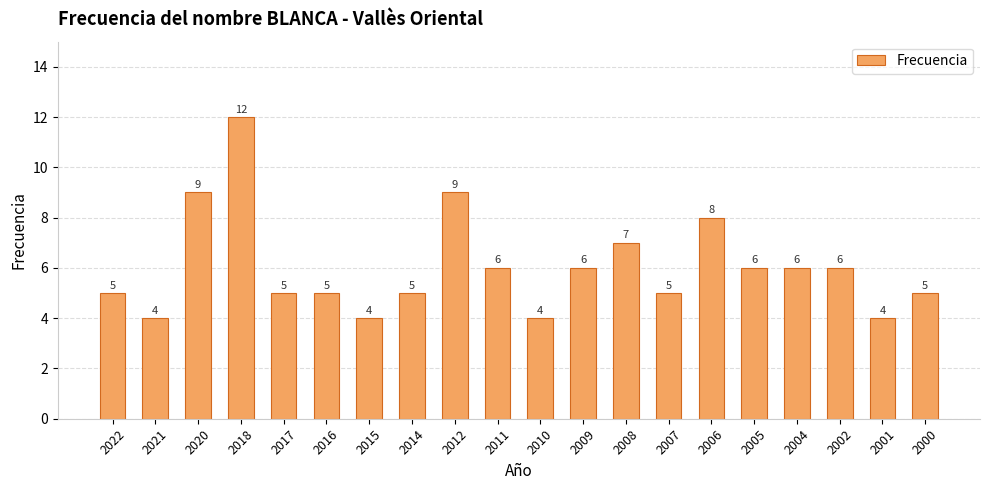

Reading left to right, what are all the values shown in this chart?

5	4	9	12	5	5	4	5	9	6	4	6	7	5	8	6	6	6	4	5